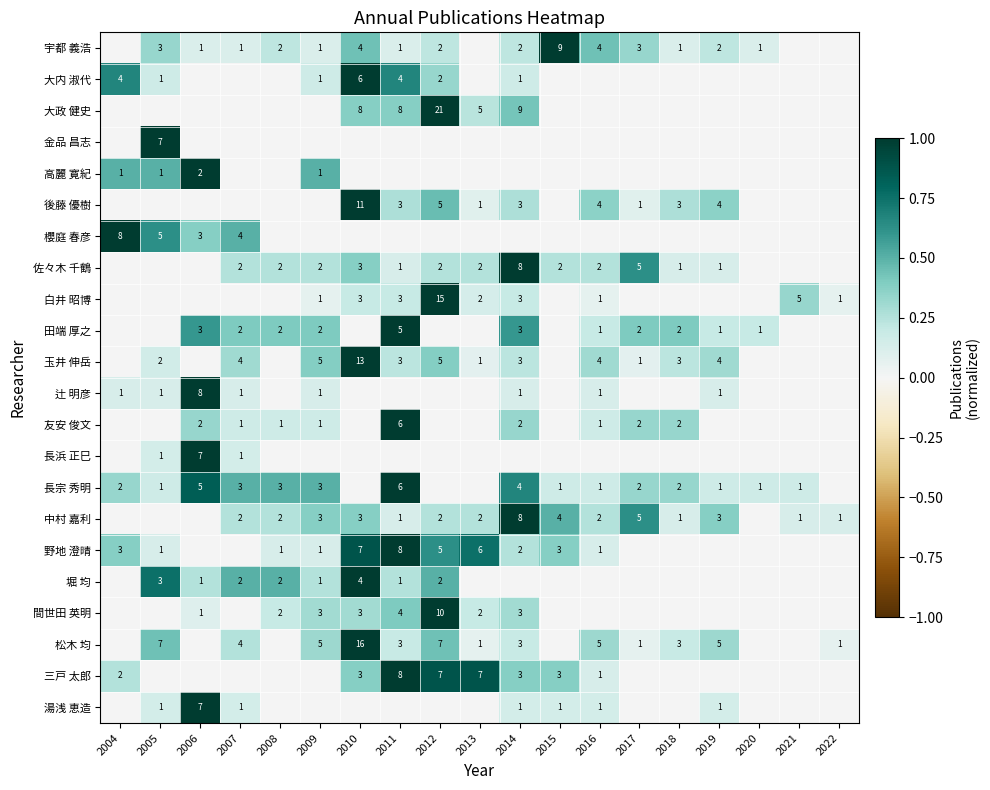

True or false: 松木 均 has a value of 7 at 2012.

True